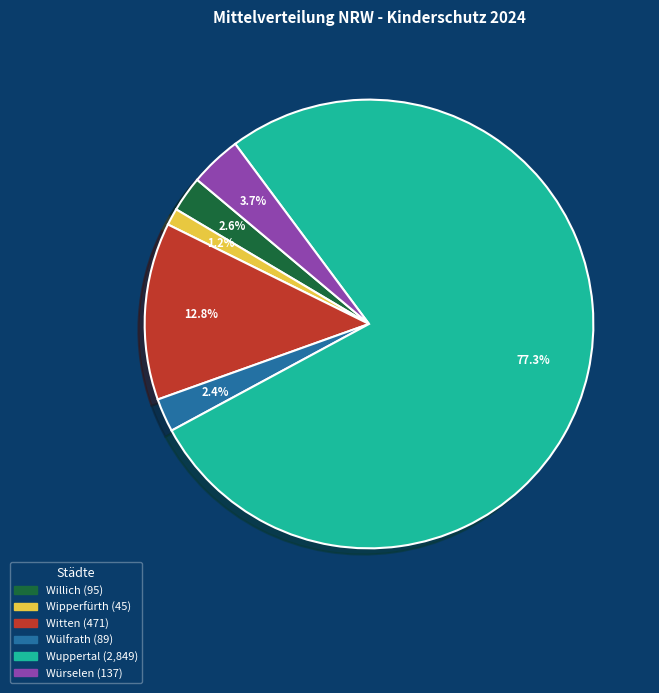

Combined, what portion of the pie is Willich and Wülfrath?

5.0%